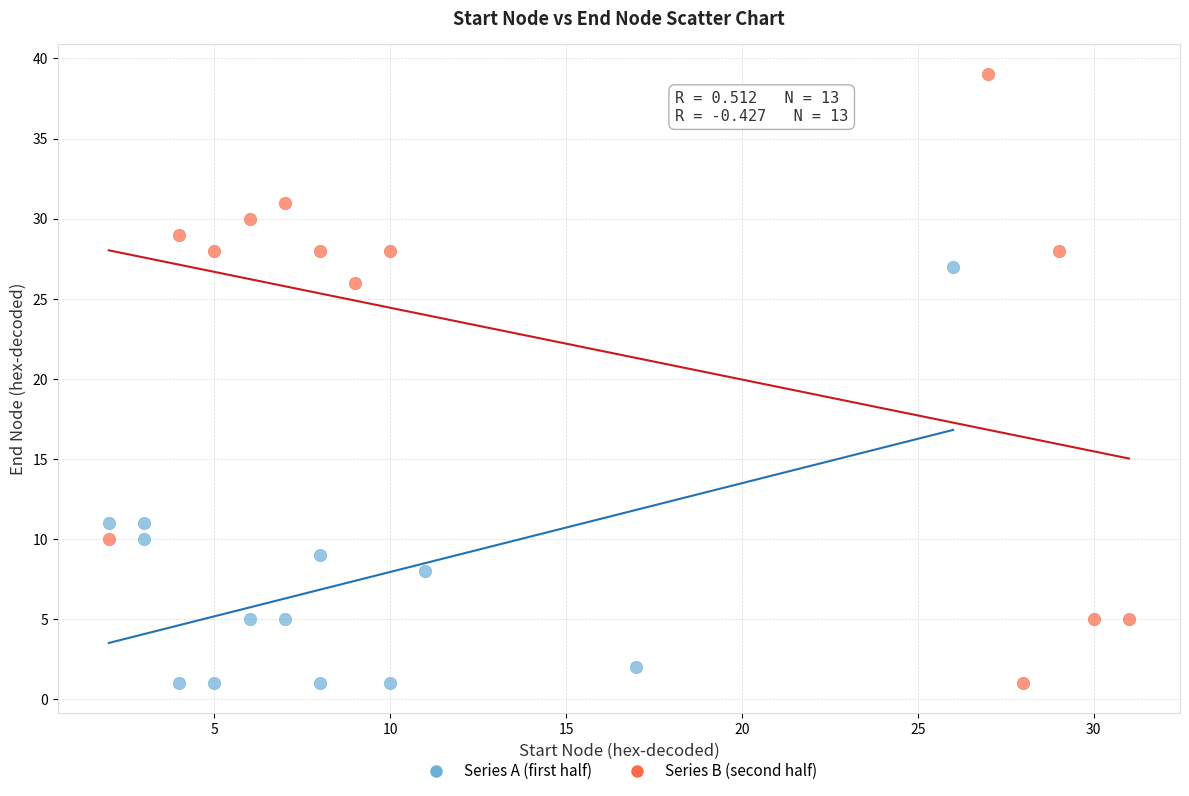

Which series reaches the maximum Y coordinate?

Series B (second half)